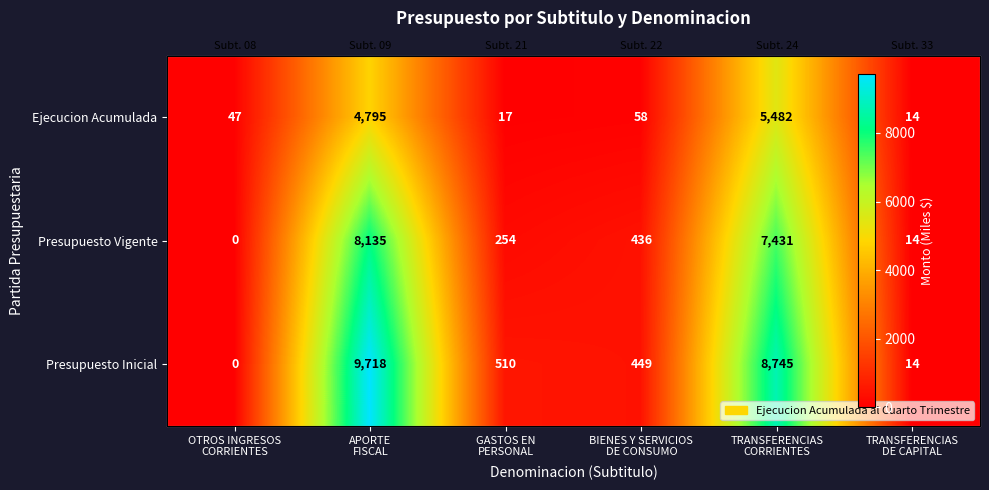

Count the number of data series in this chart.

3